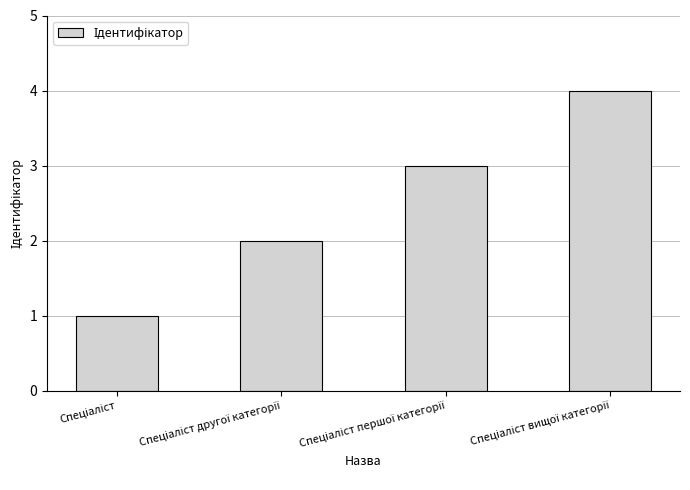

What is the sum of all values?

10